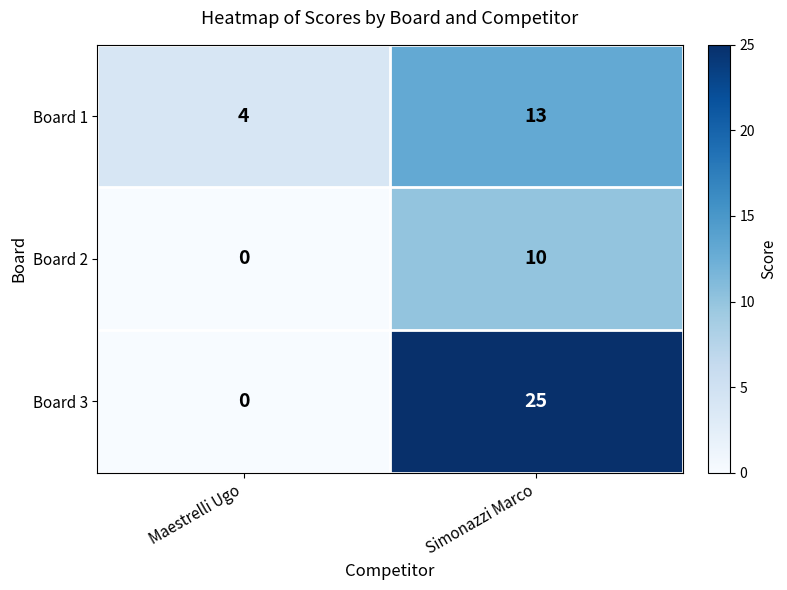

Is the value of Board 3 at Simonazzi Marco greater than the value of Board 1 at Simonazzi Marco?

Yes